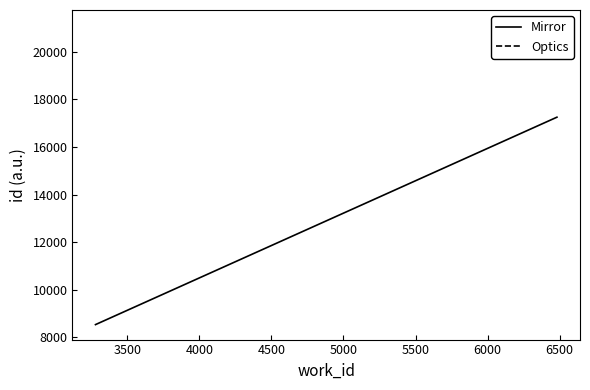

Does the chart display data point markers on the line(s)?

No